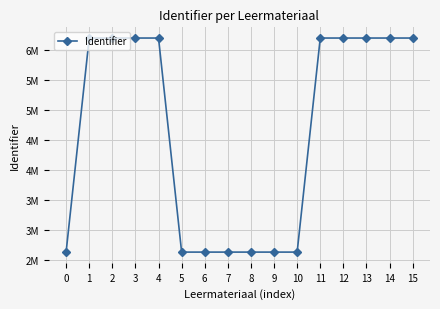

True or false: the data shows 3972237 at 3.

False